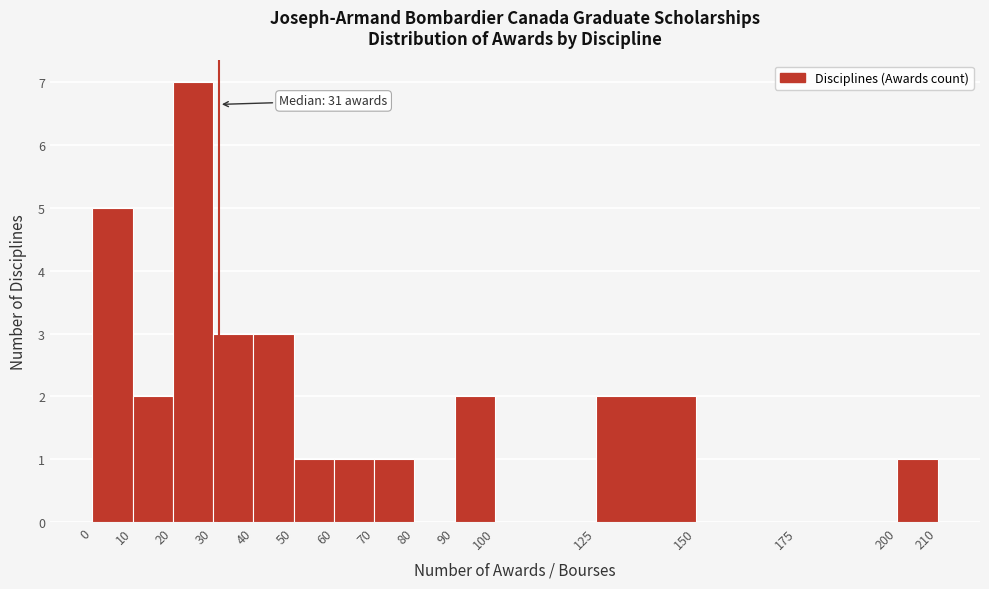

Over which range of the x-axis is the bar tallest?

20 to 30